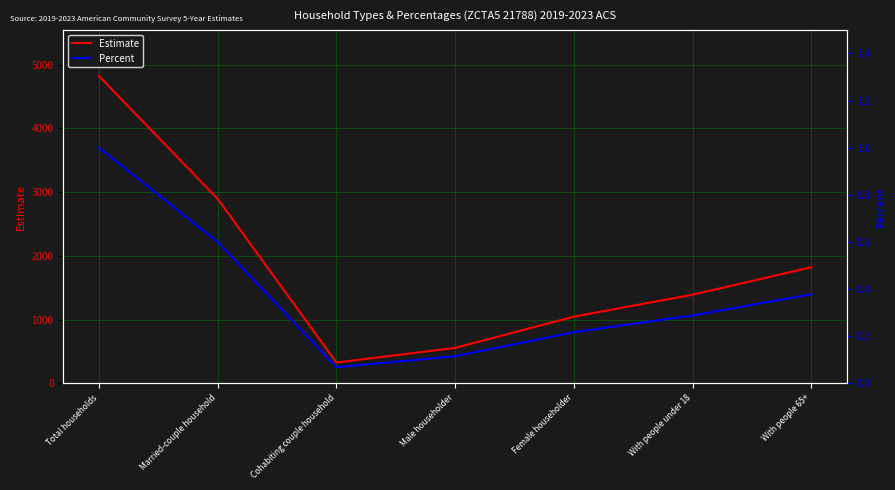

Where is Percent nearest to the value 0?

Cohabiting couple household